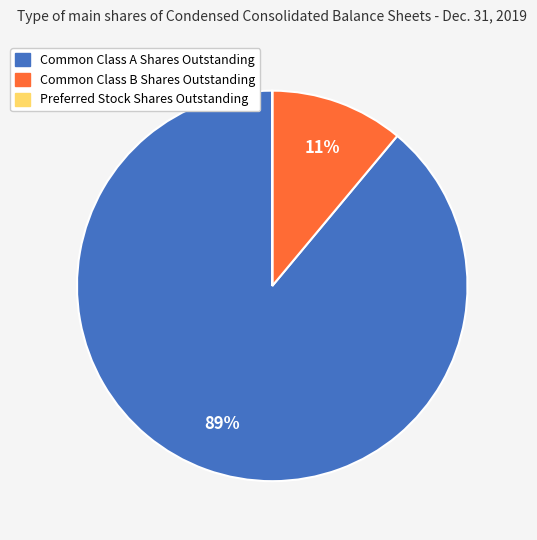

What is the largest slice in the pie chart?

Common Class A Shares Outstanding